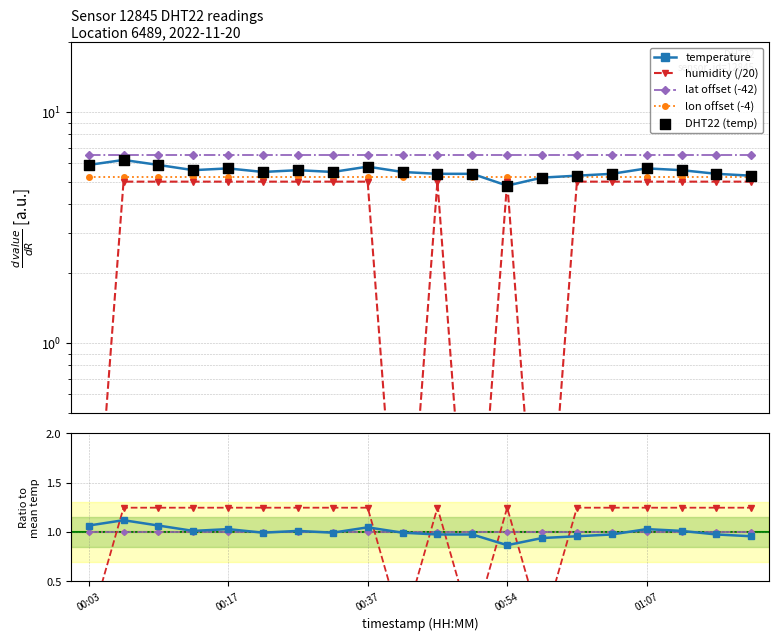

What is the total value across all series at 00:47?

10.4